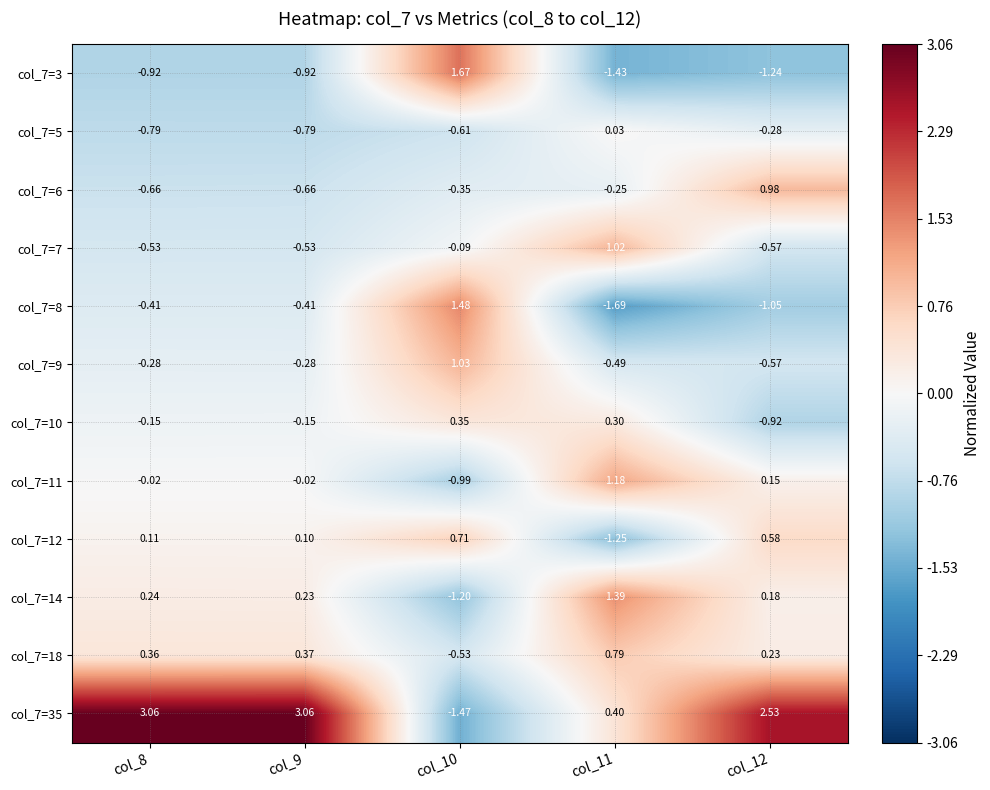

How many data points in col_7=11 are above 0?

2